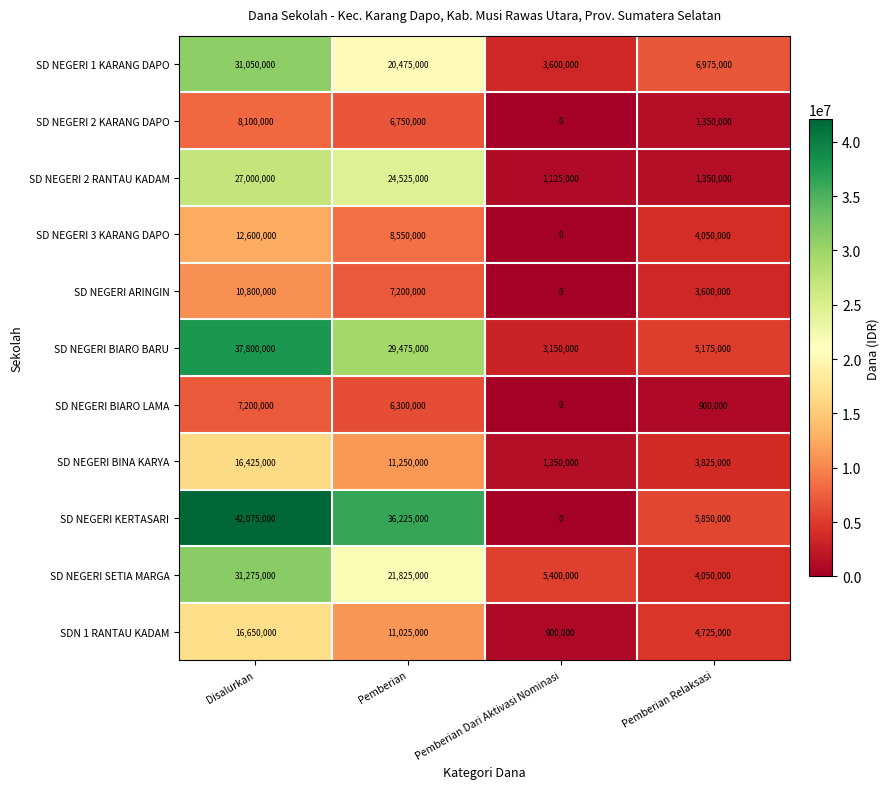

What is the average value of the SD NEGERI 1 KARANG DAPO series?

15525000